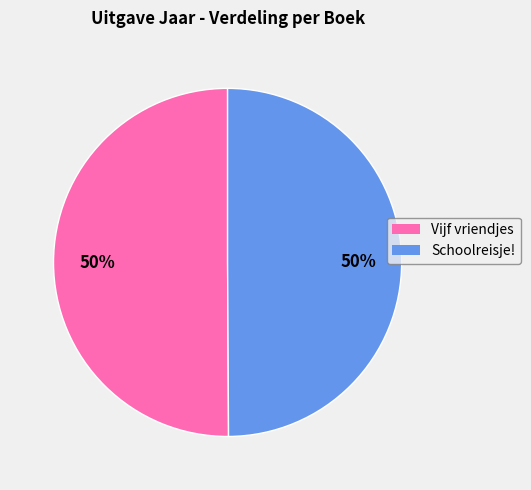

How many segments does this pie chart have?

2